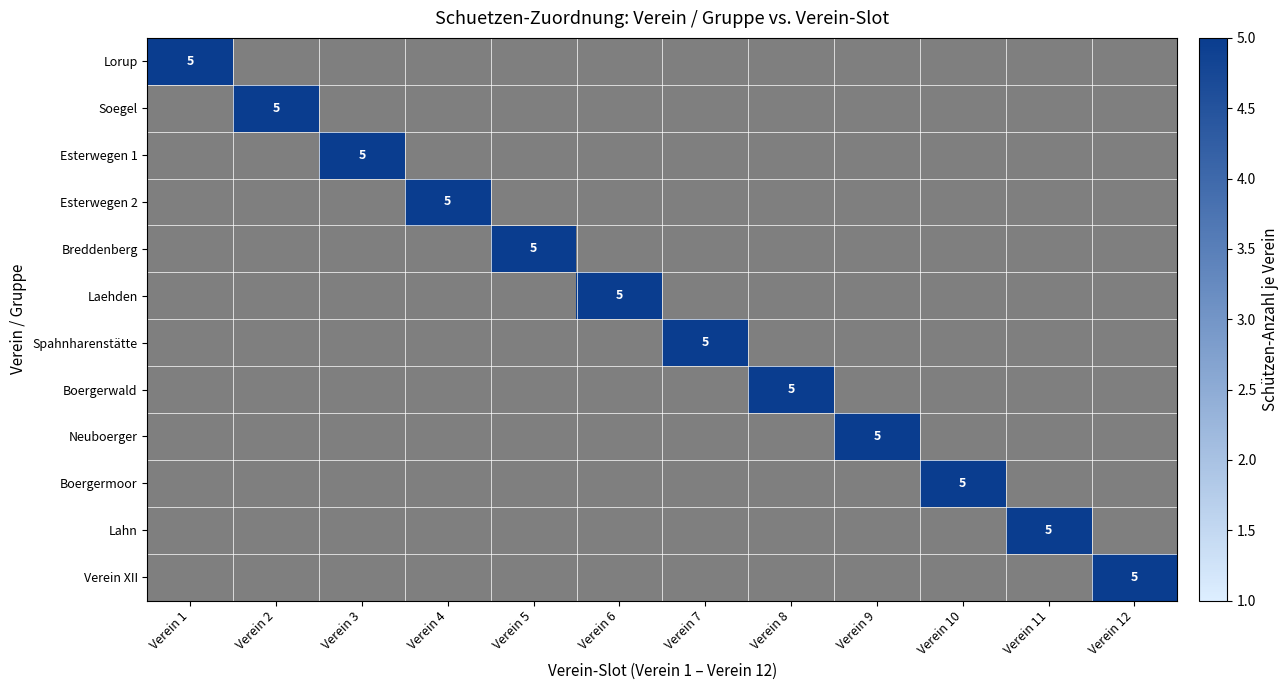

The value of Verein XII at Verein 6 is -3. True or false?

False